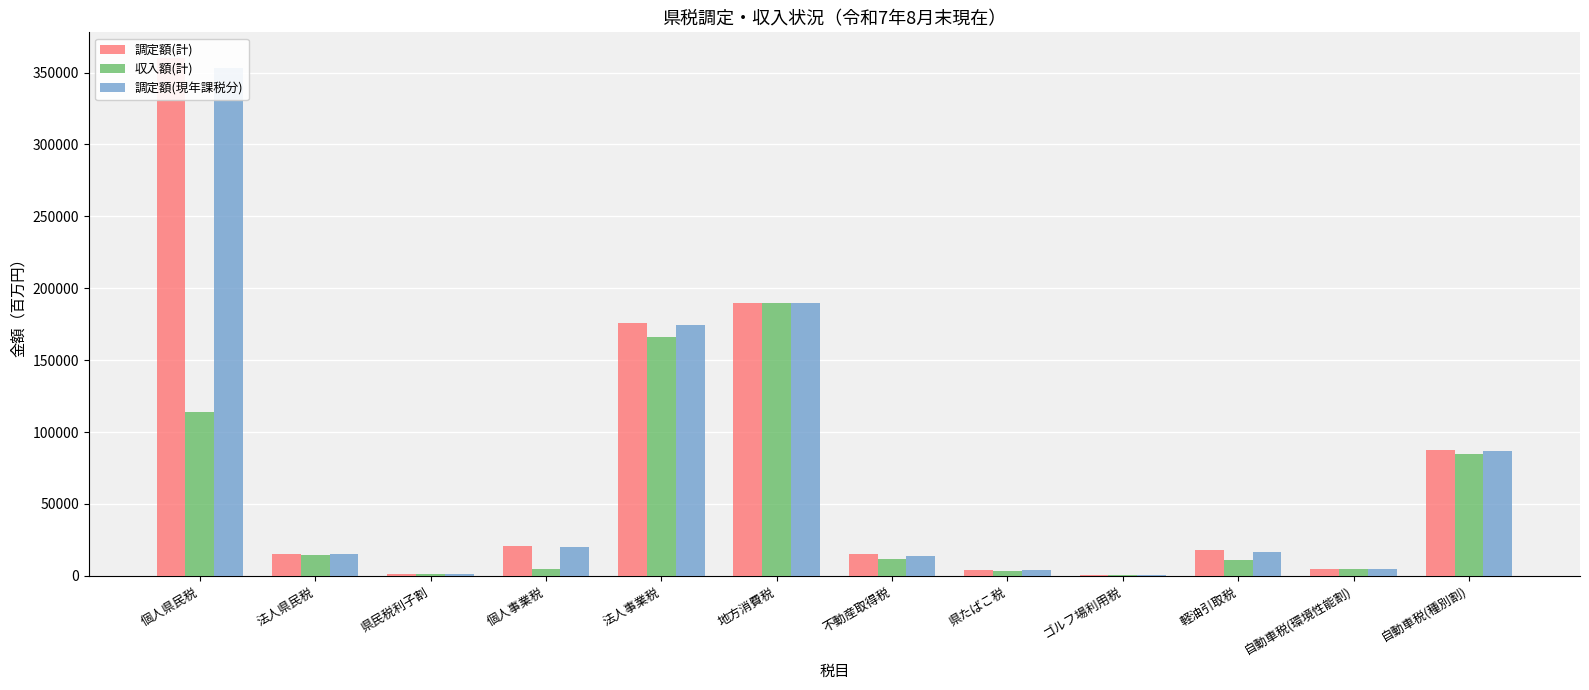

Is the value of 調定額(現年課税分) at ゴルフ場利用税 greater than the value of 収入額(計) at 自動車税(種別割)?

No